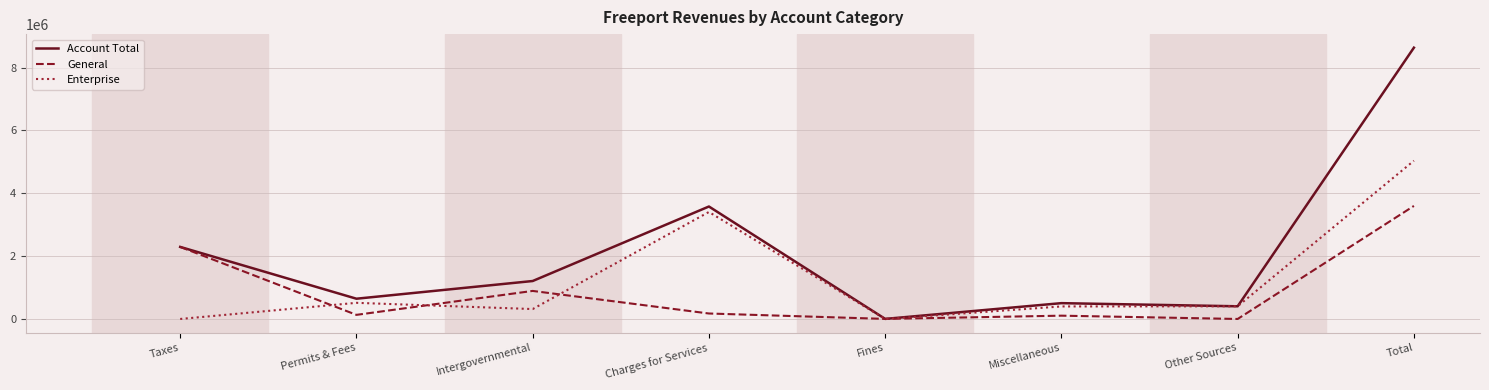

What position from the right is Permits & Fees?

7